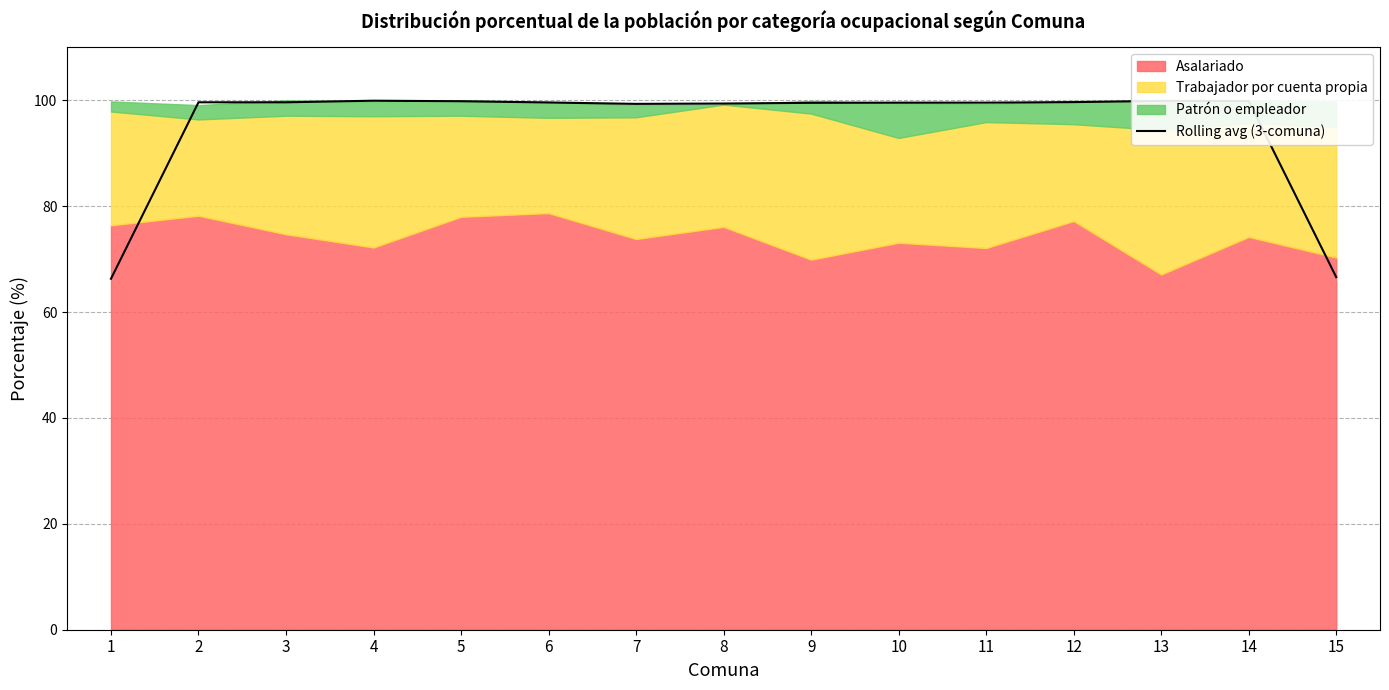

How many data points are less than 99?

2